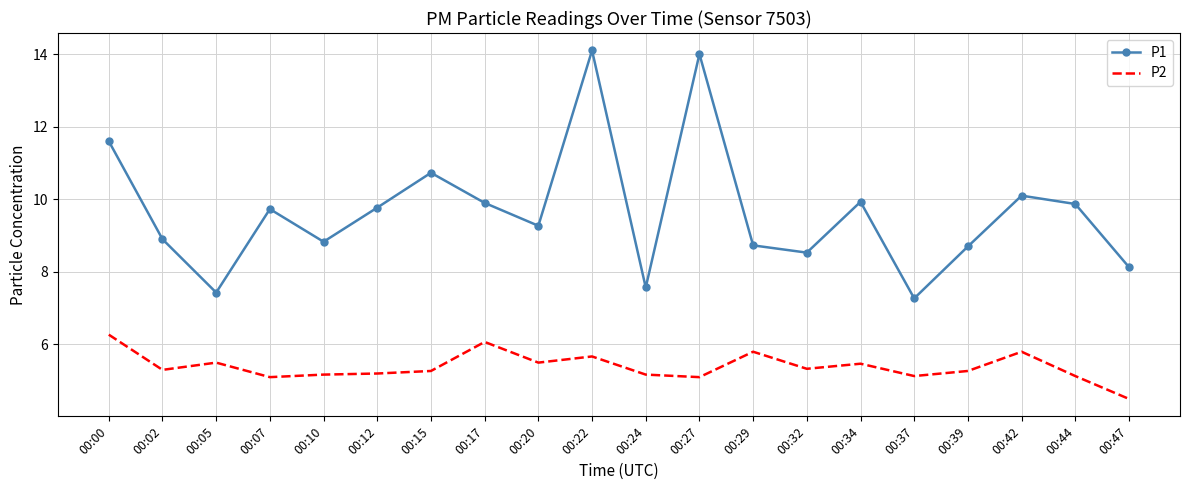

What is the difference between the second highest and second lowest values in the P2 series?

1.0